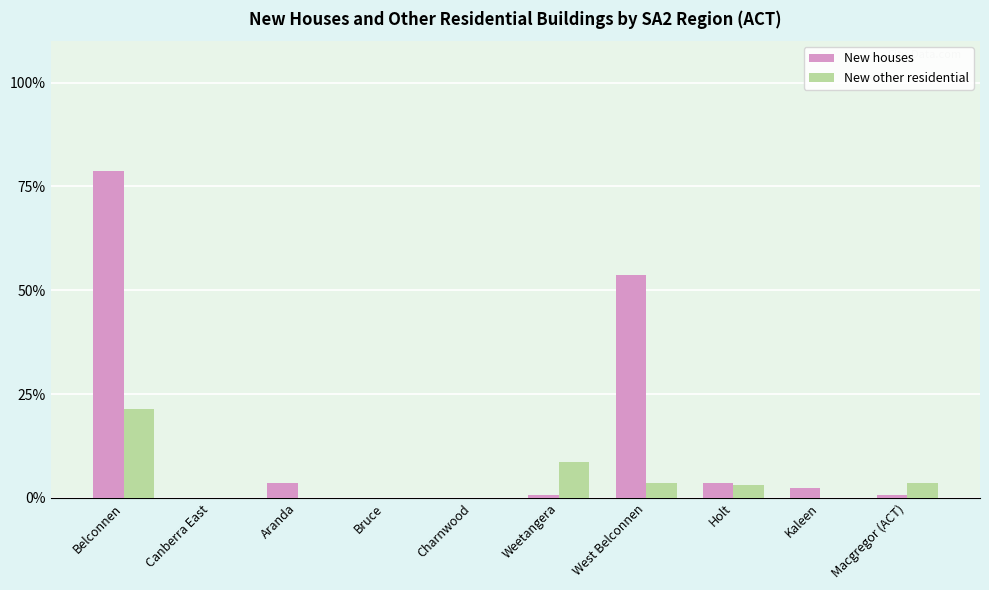

At which category is the sum across all series the highest?

Belconnen